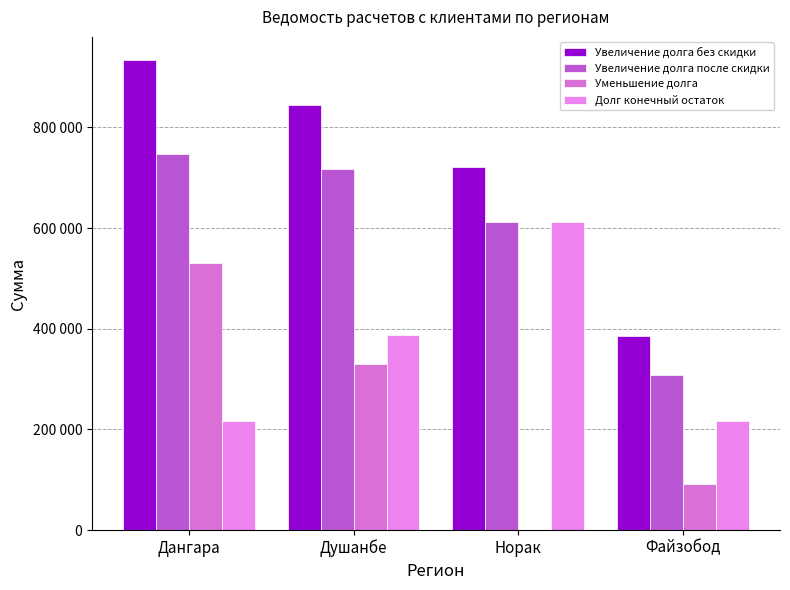

List the series in order of their peak value, lowest first.

Уменьшение долга, Долг конечный остаток, Увеличение долга после скидки, Увеличение долга без скидки